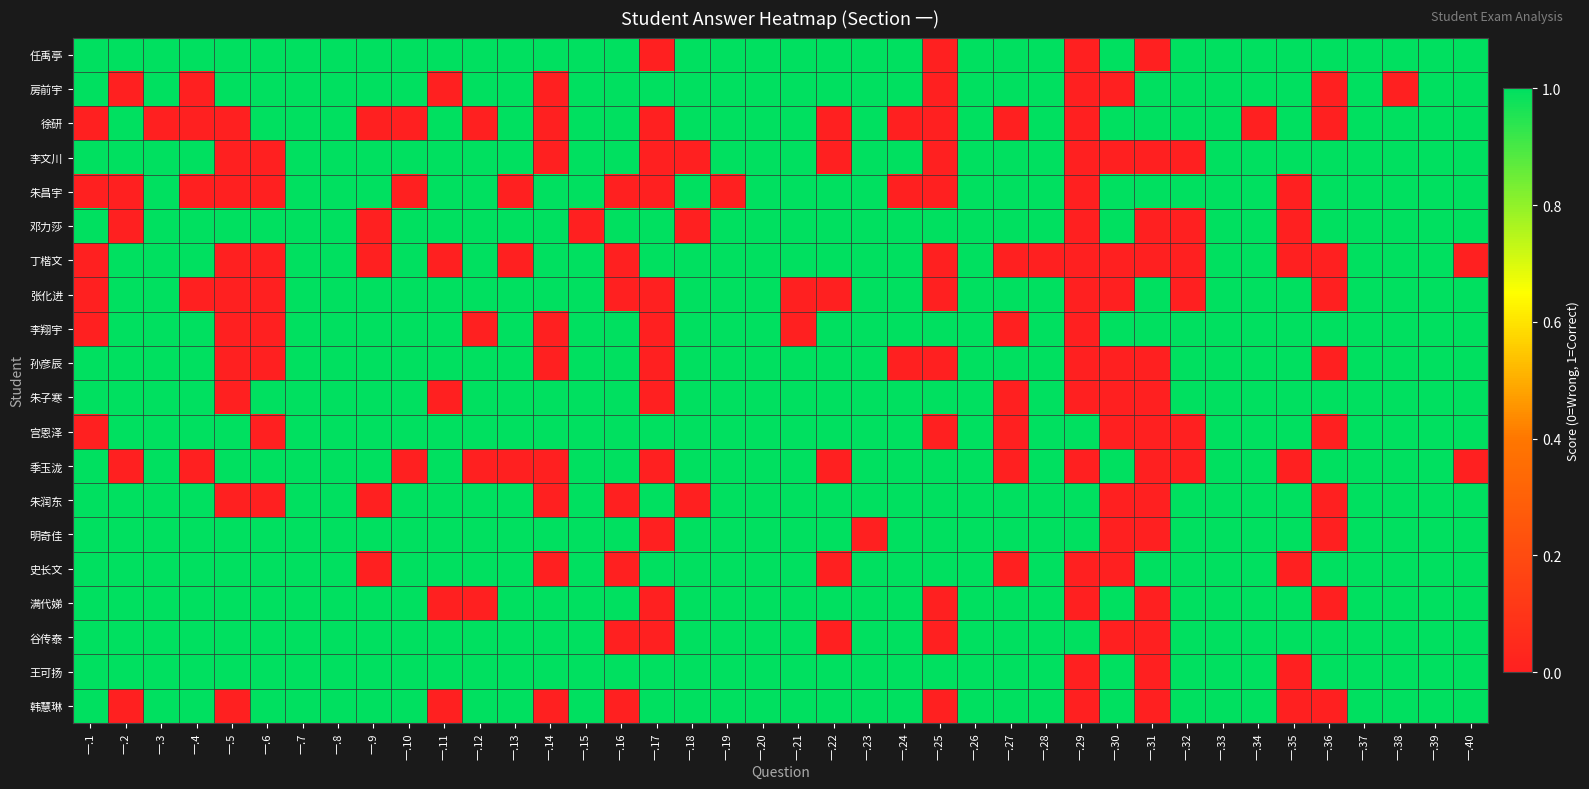

Between 一.40 and 一.27, which is larger?

一.40